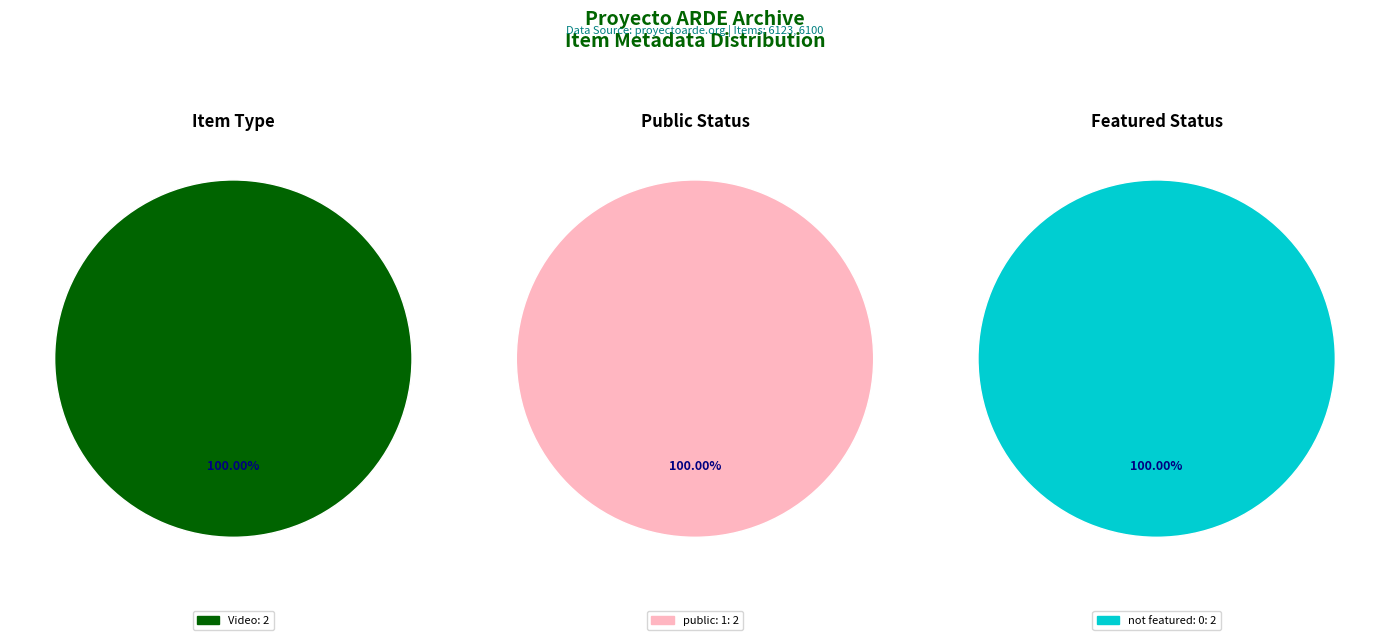

Which series has the largest range (max minus min)?

public